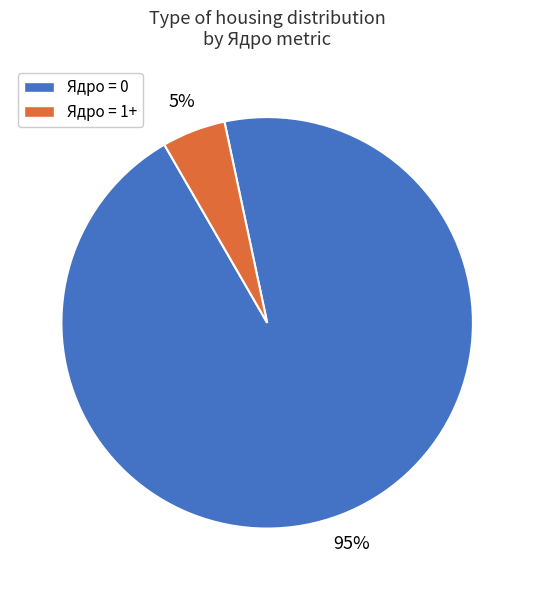

To the nearest percent, what portion does Ядро = 1+ represent?

5%